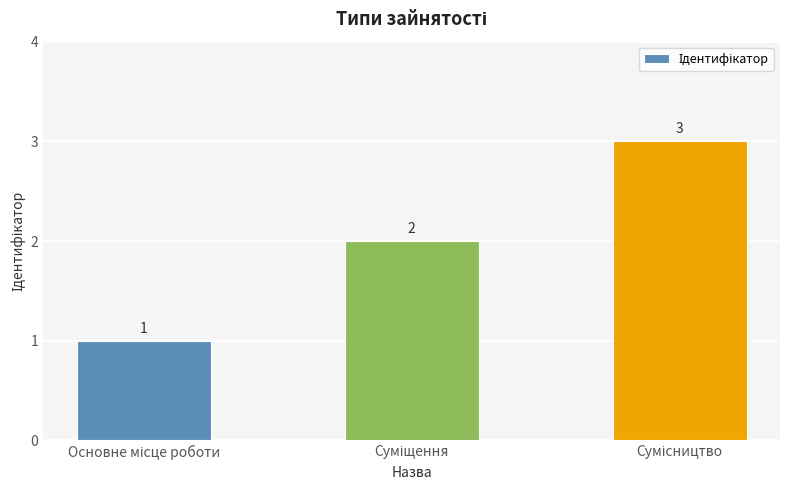

What is the value of the 2nd bar from the left?

2